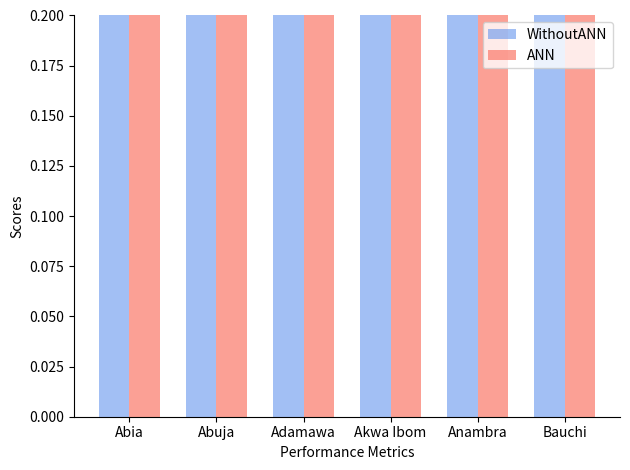

What are all the series names shown in the legend?

WithoutANN, ANN